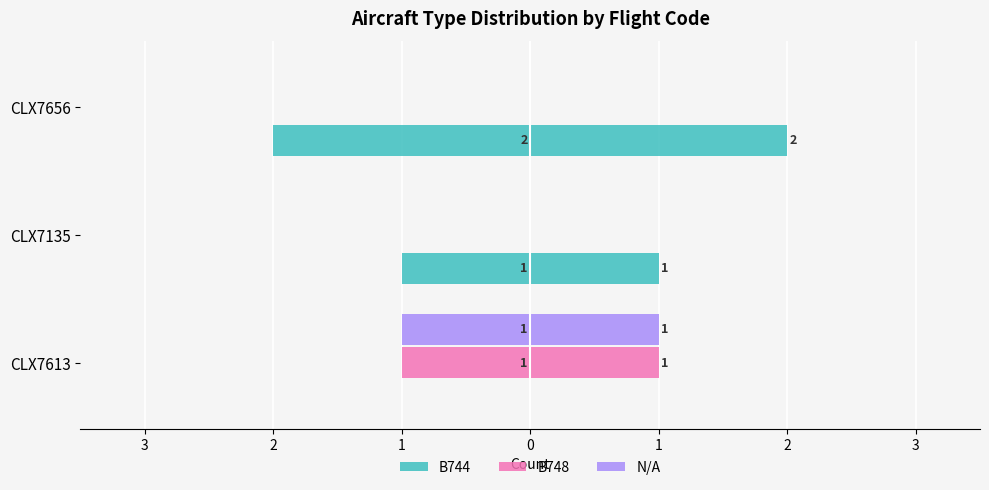

Which has a higher value, CLX7613 or CLX7656?

CLX7613